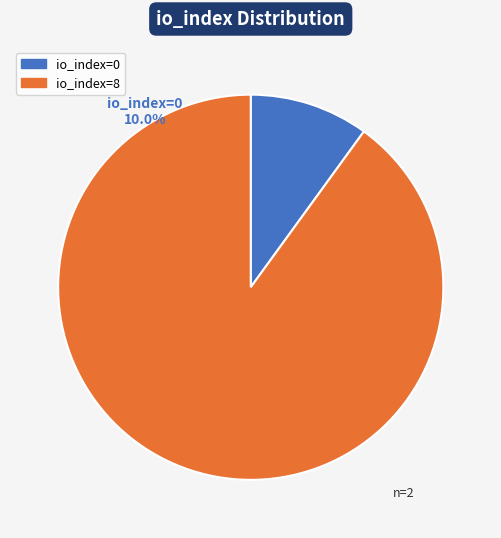

How many slices are in this pie chart?

2